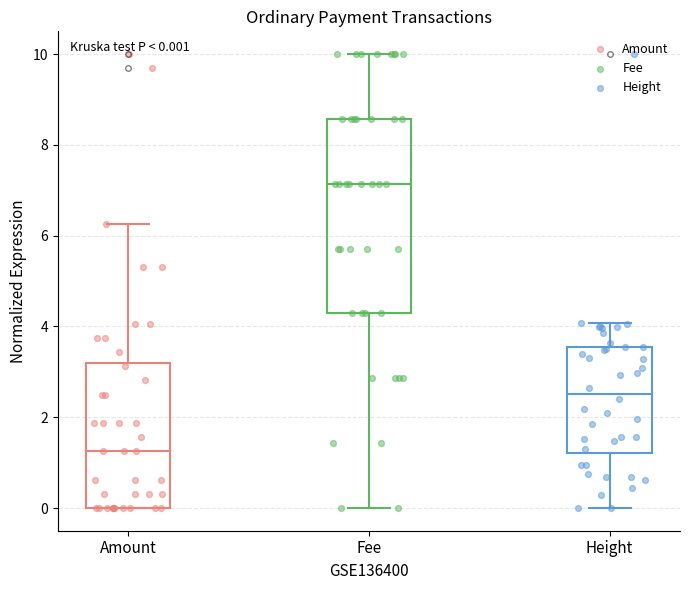

Which box has the lowest median line?

Amount